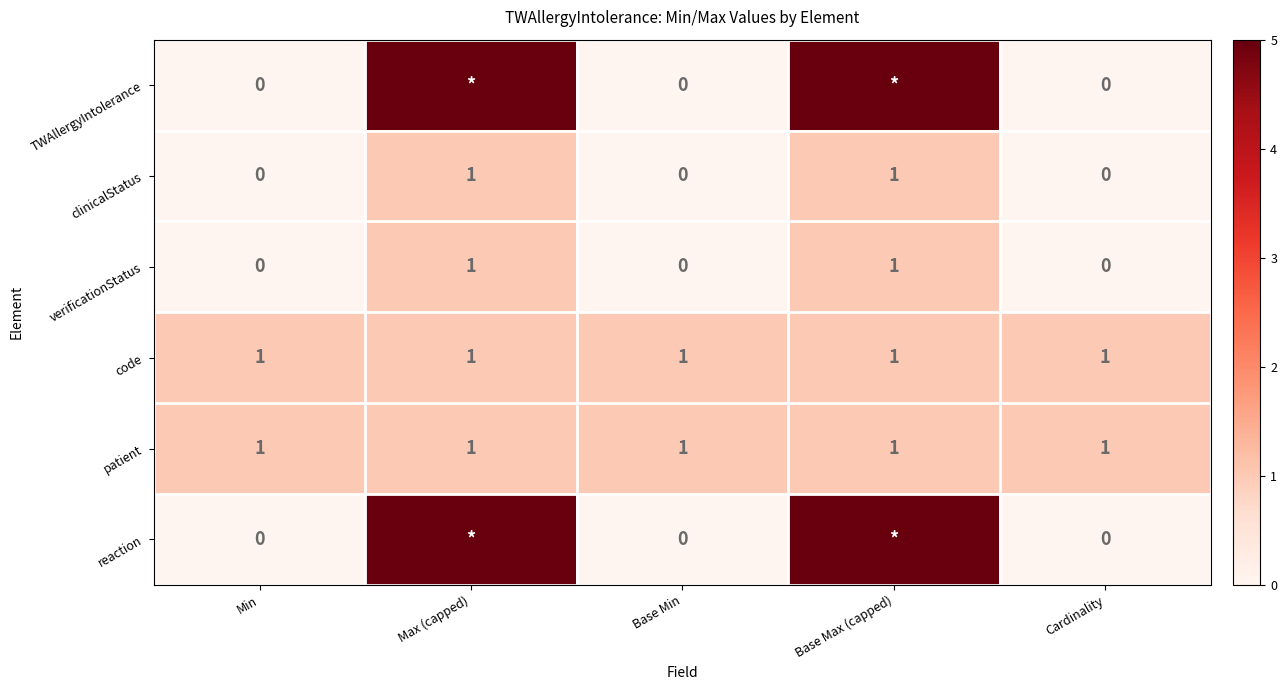

Count the verificationStatus values in the range 0 to 1.

5